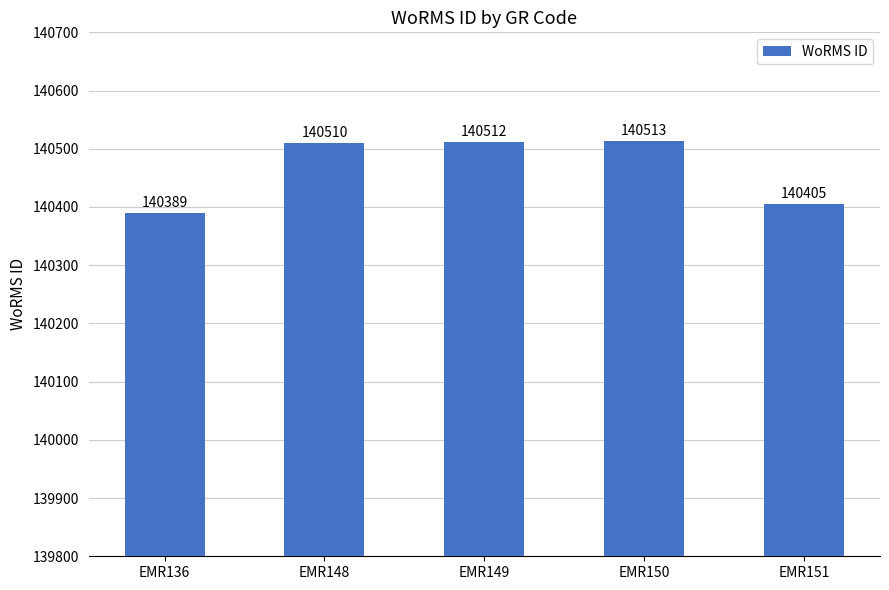

What is the difference between the values at EMR151 and EMR149?

107